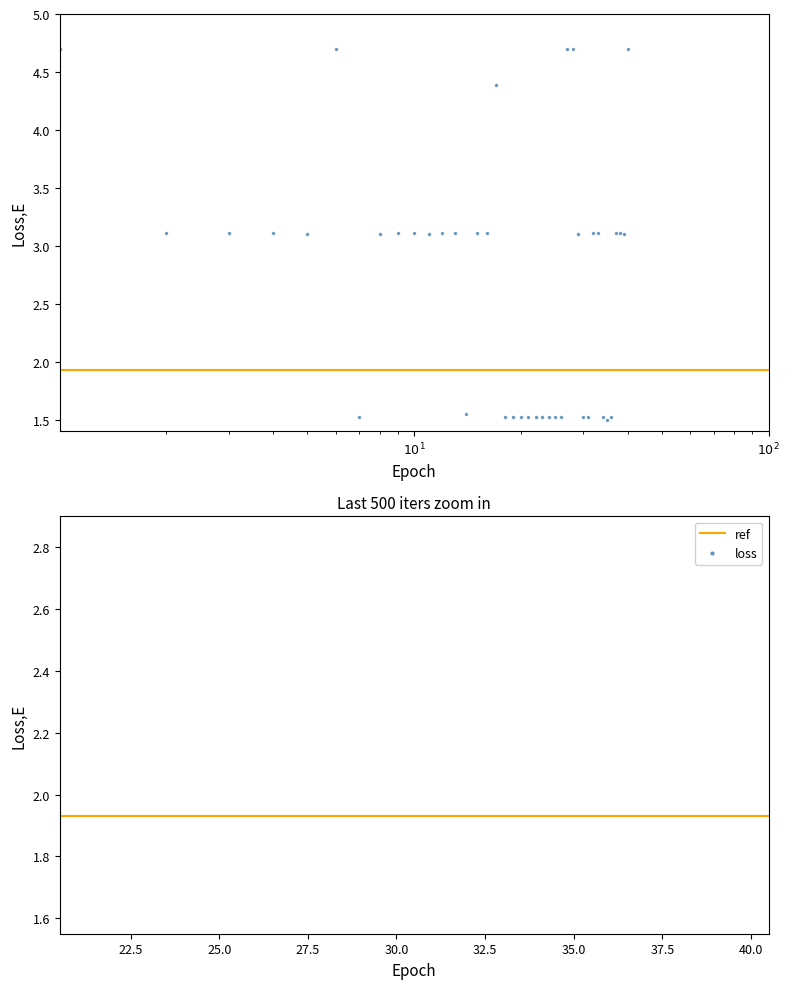

True or false: there are more than 2 points higher than both neighbors.

False